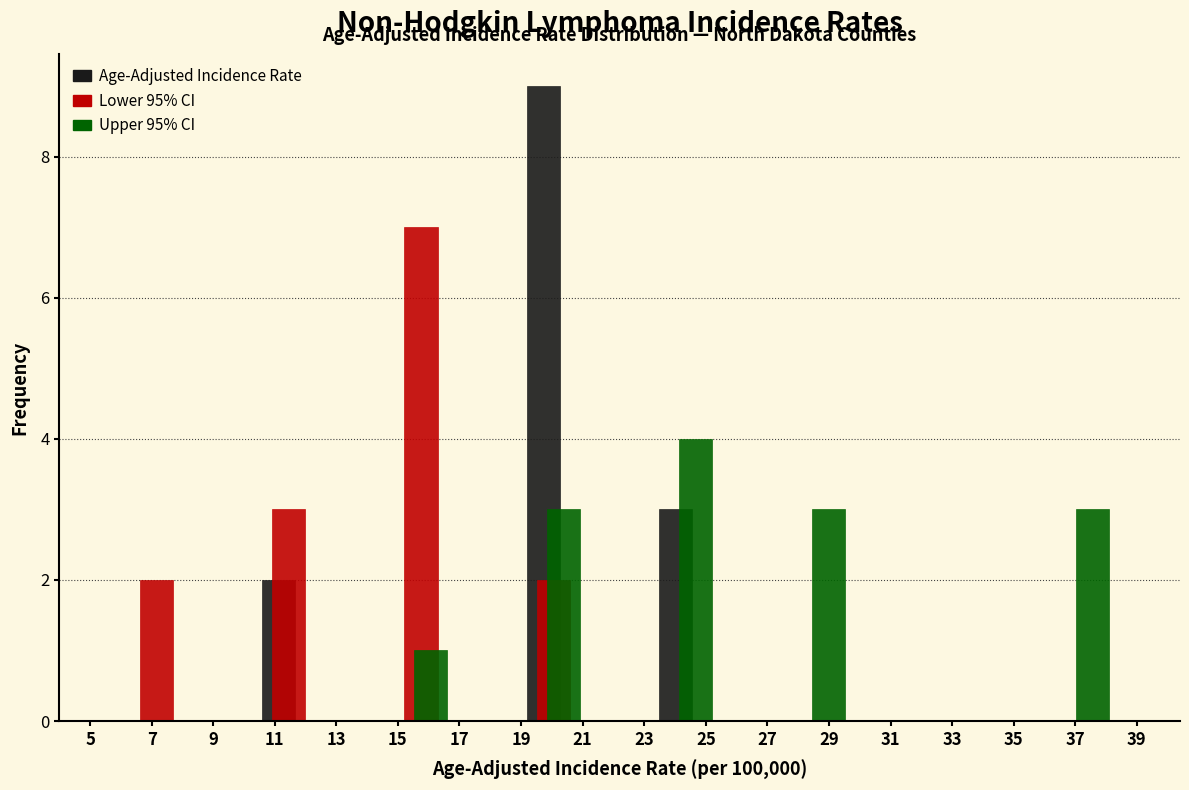

Is it true that Upper 95% CI equals 3 at 29?

True